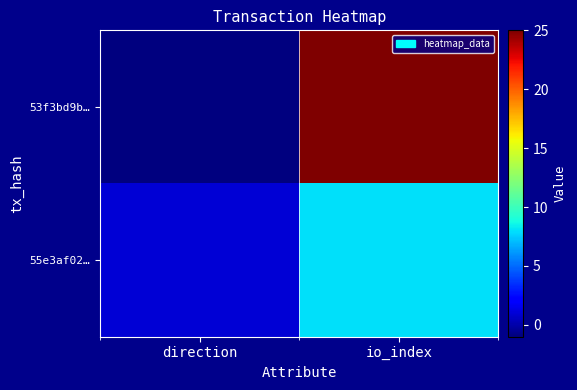

Which has a higher value, direction or io_index?

io_index